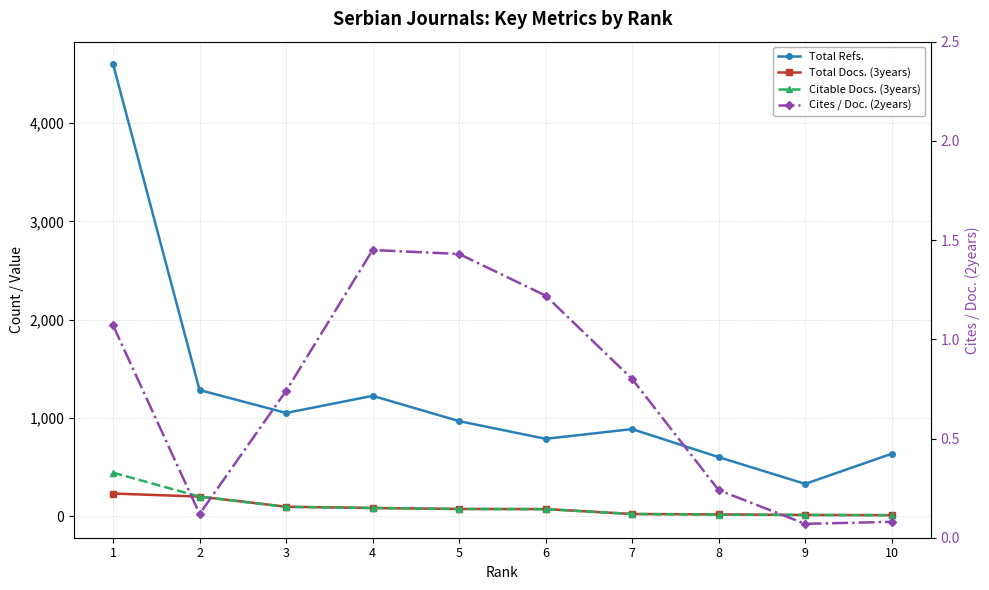

What is the spread (max minus min) of values at 1?

4595.9